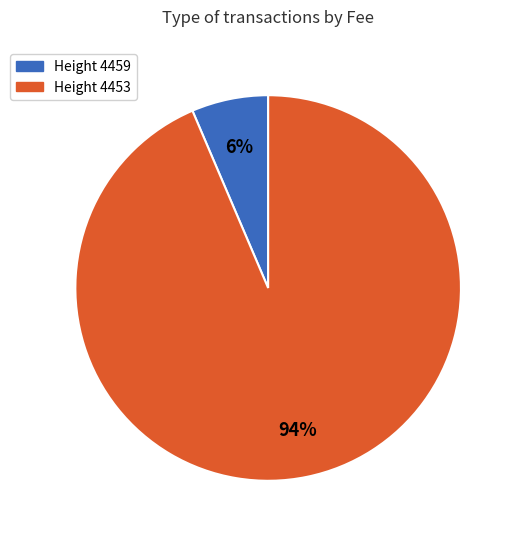

Is there any slice that represents more than half of the pie?

Yes